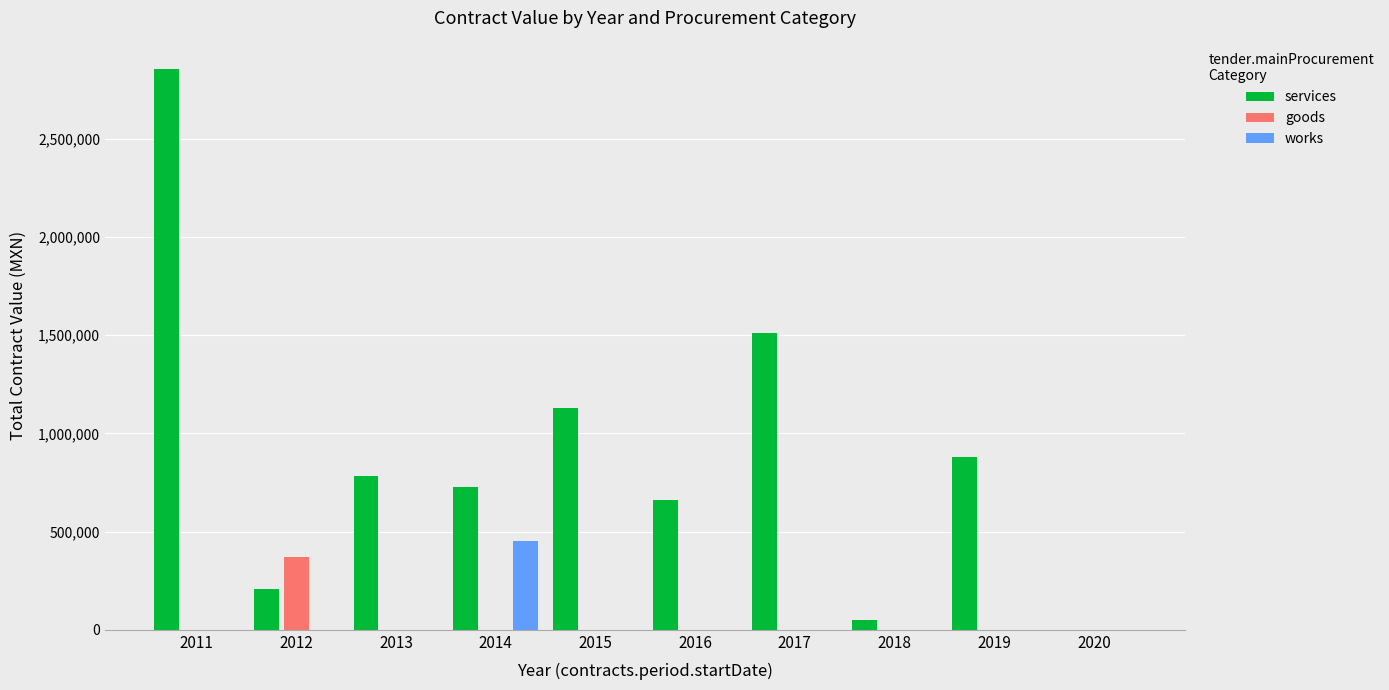

What is the maximum value shown in the chart?

2856352.2